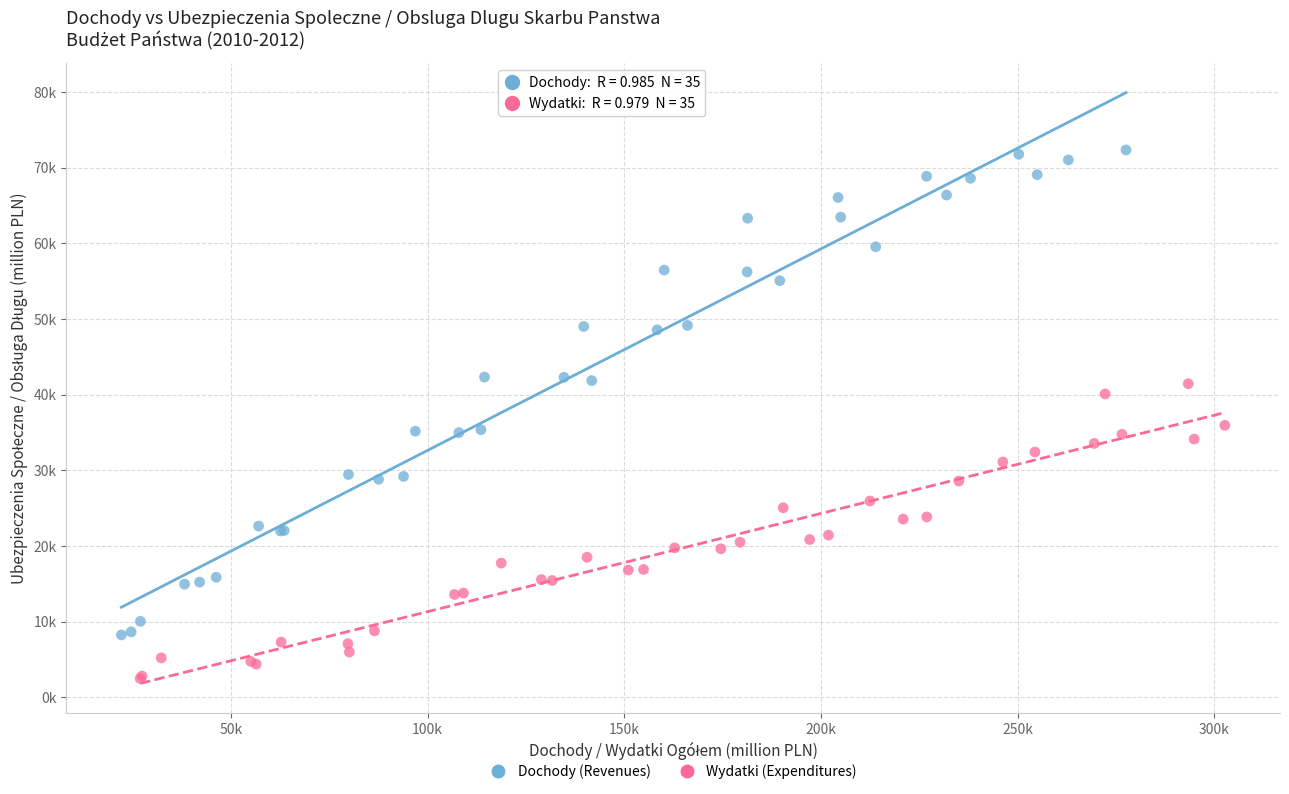

Which series reaches the maximum Y coordinate?

Dochody (Revenues)